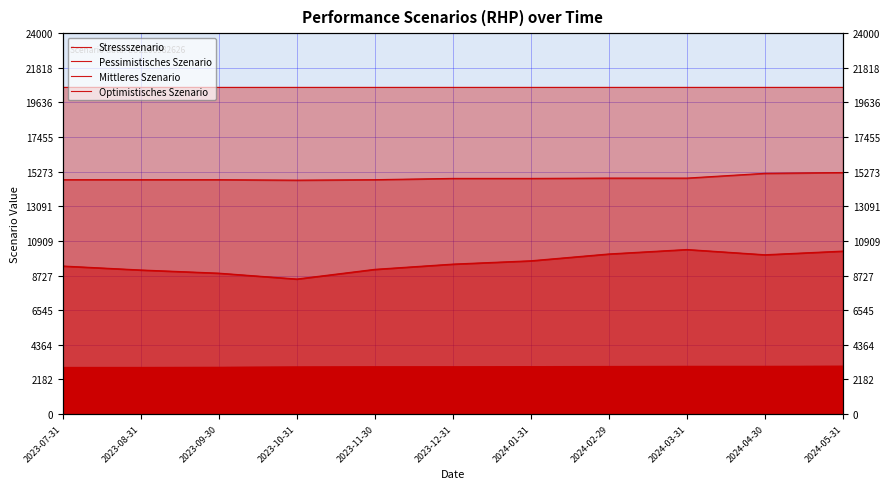

True or false: Mittleres Szenario has more than 0 points higher than both neighbors.

False